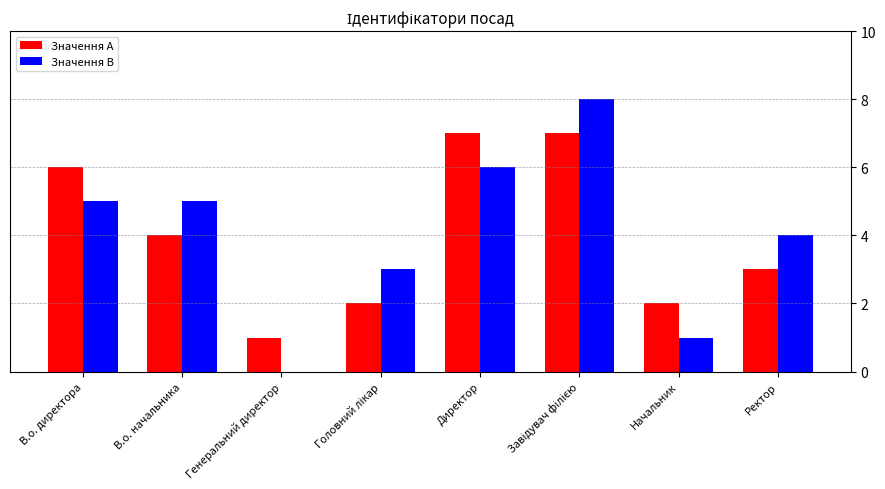

What value does the Значення A series have at В.о. директора?

6